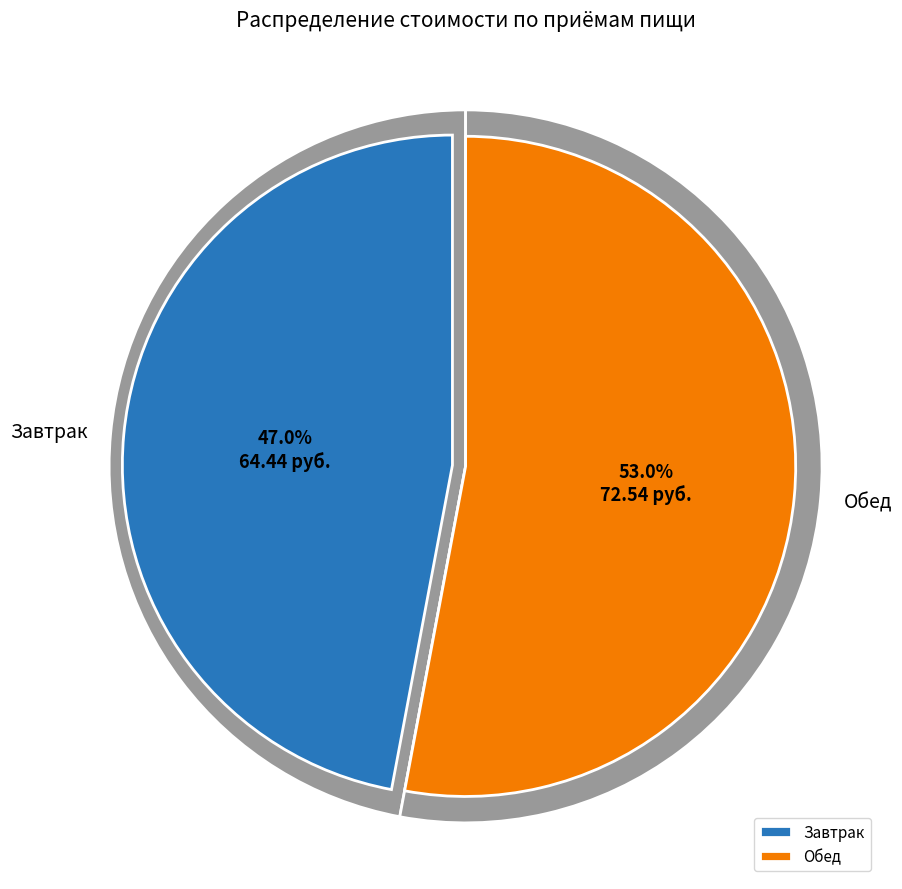

To the nearest percent, what portion does Обед represent?

53%